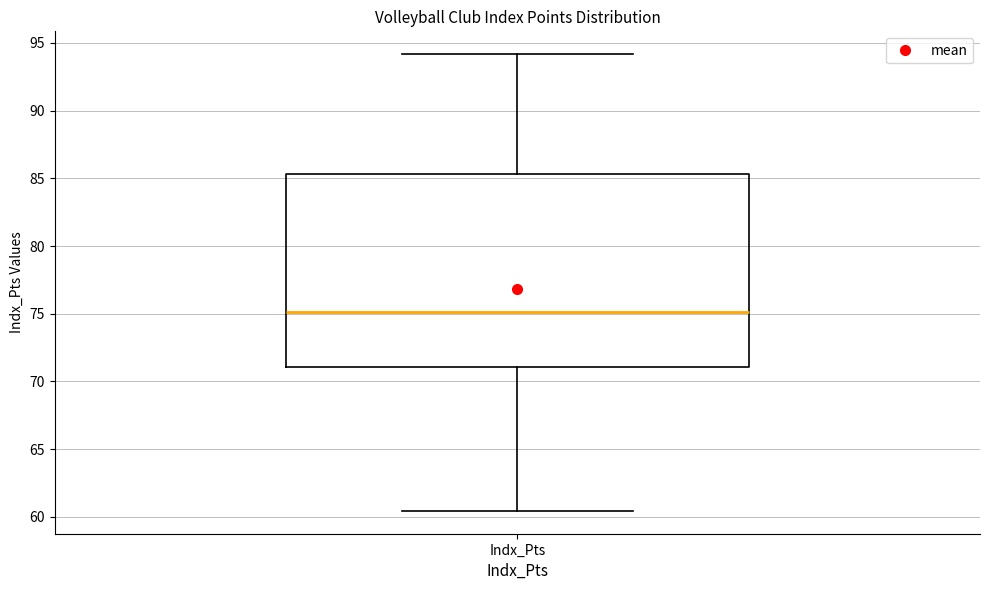

Transcribe this box plot: give where the median line is, the range the box spans, and where the two whiskers end, as read against the y-axis. The values are not printed on the chart, so give them approximately, as read against the axis.

median 75.0, box 71.0 to 85.5, whiskers 60.5 to 94.0